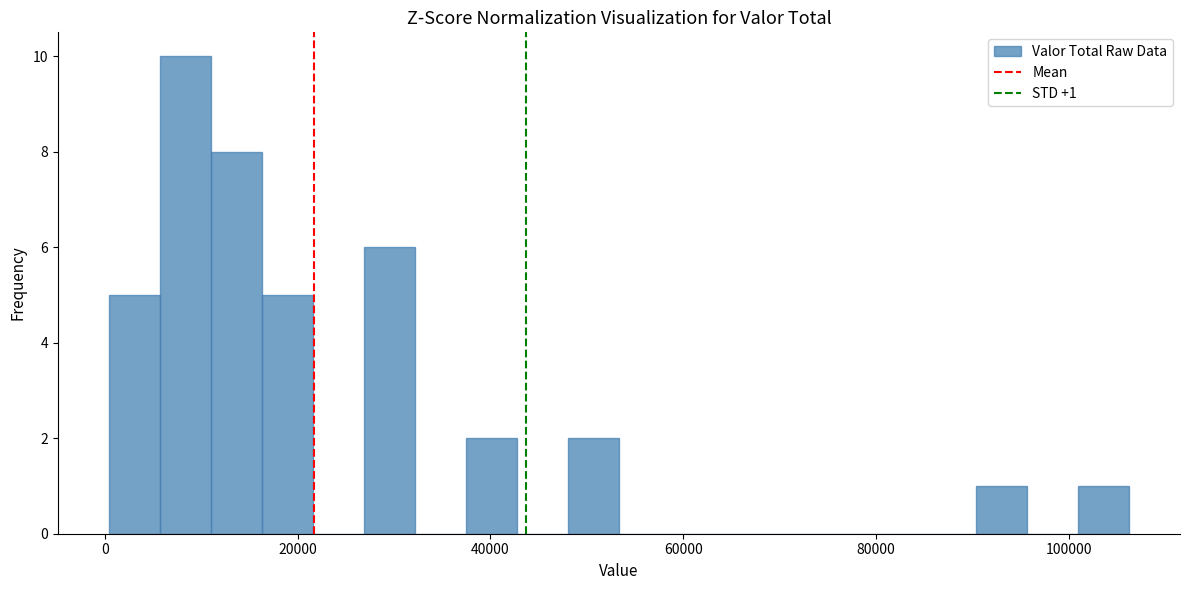

Read against the x-axis, roughly where is the centre of the tallest bar?

8000